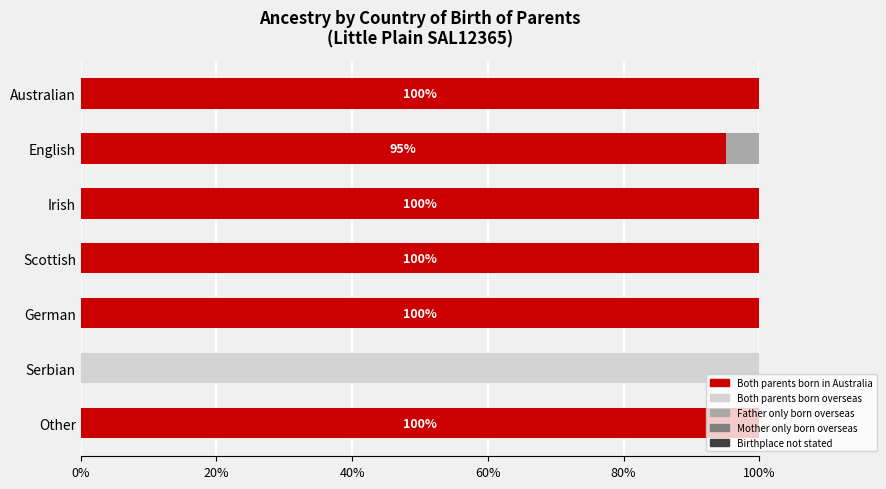

At which label is Both parents born in Australia closest to 50?

English